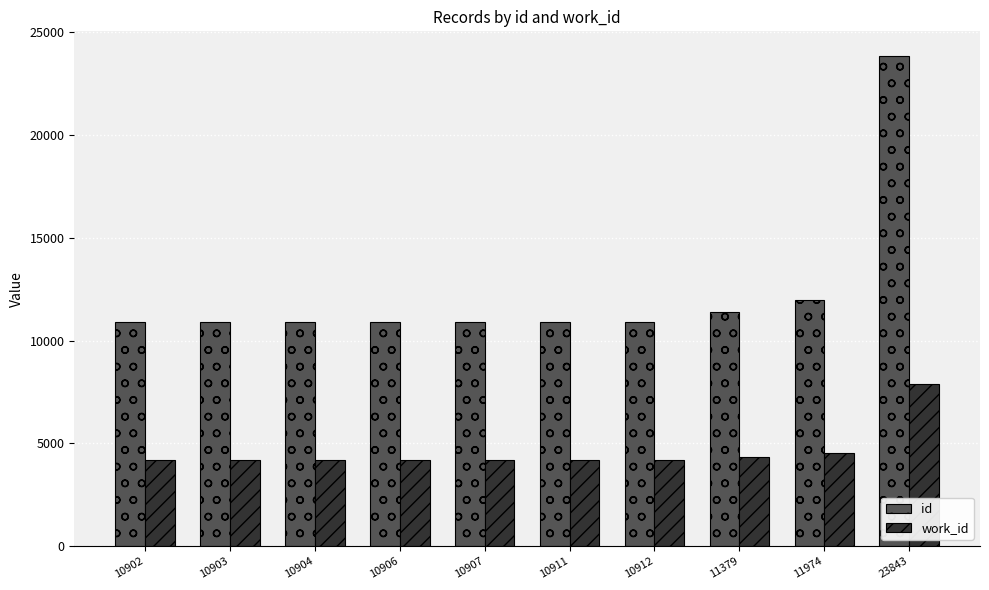

How many bars are there in each group?

2